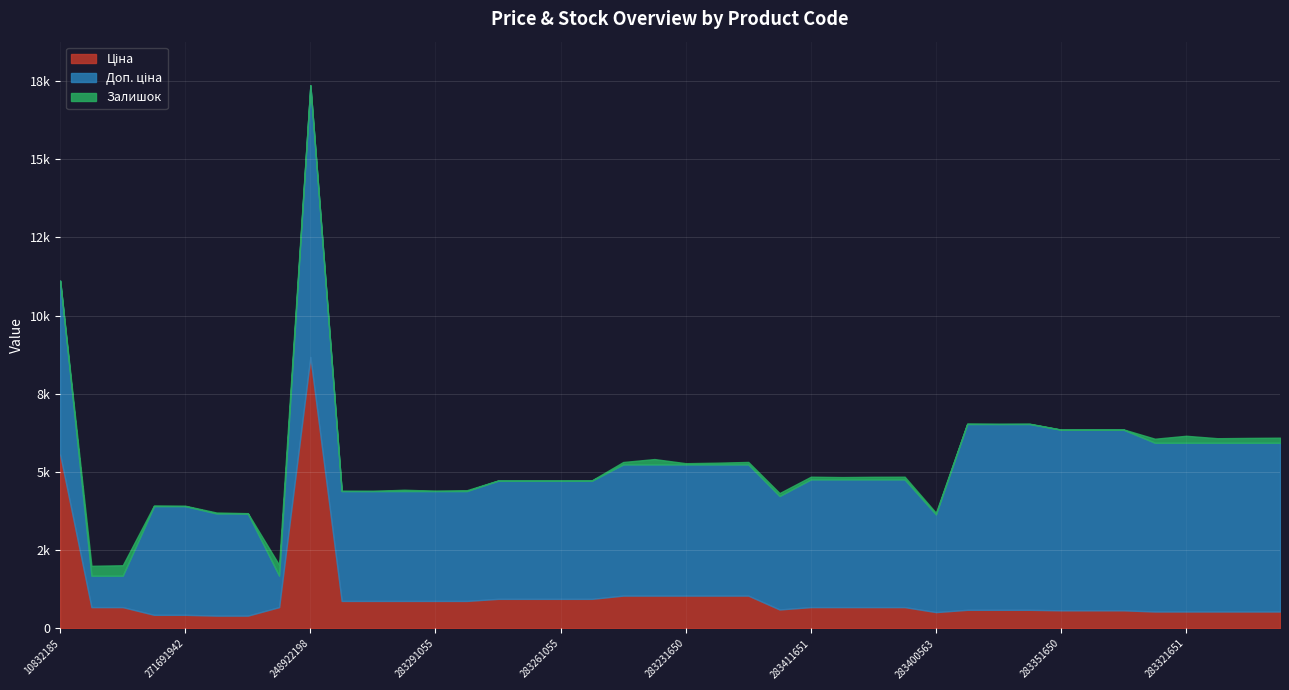

Reading right to left, list all the values displayed in this chart.

Ціна: 539.6	539.6	539.6	539.6	539.6	577.4	577.4	577.4	594.0	594.0	594.0	520.6	680.4	680.4	680.4	680.4	604.6	1048.4	1048.4	1048.4	1048.4	1048.4	944.2	944.2	944.2	944.2	878.0	878.0	878.0	878.0	878.0	8679.5	679.8	408.2	408.2	434.3	434.3	679.8	679.8	5560.3
Доп. ціна: 5395.7	5395.7	5395.7	5395.7	5395.7	5774.3	5774.3	5774.3	5940.0	5940.0	5940.0	3123.8	4082.3	4082.3	4082.3	4082.3	3627.9	4193.5	4193.5	4193.5	4193.5	4193.5	3777.0	3777.0	3777.0	3777.0	3511.9	3511.9	3511.9	3511.9	3511.9	8679.5	1004.1	3265.8	3265.8	3474.1	3474.1	1004.1	1004.1	5560.3
Залишок: 162.0	155.0	145.0	223.0	129.0	10.0	13.0	6.0	10.0	5.0	14.0	53.0	87.0	84.0	75.0	87.0	94.0	80.0	56.0	40.0	172.0	78.0	13.0	7.0	6.0	9.0	27.0	12.0	43.0	7.0	9.0	11.0	348.0	10.0	30.0	13.0	22.0	334.0	317.0	3.0